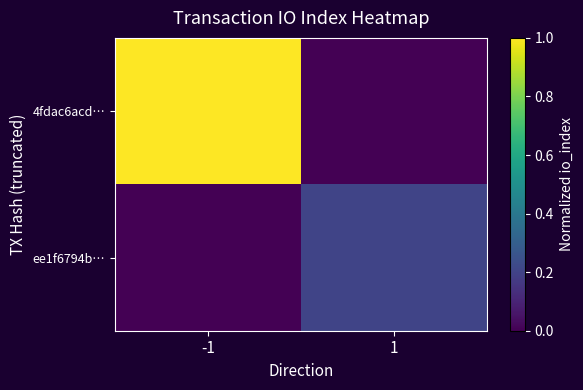

Which series has the largest total across all categories?

4fdac6acd…